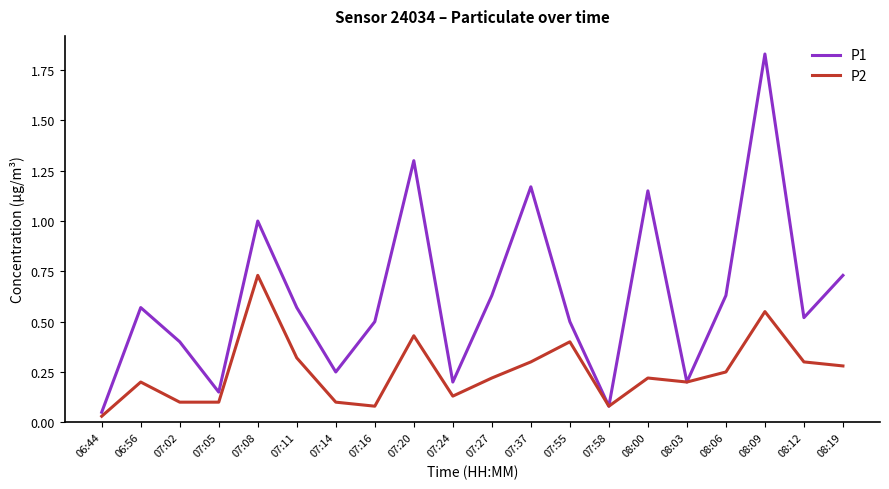

What position from the right is 07:14?

14